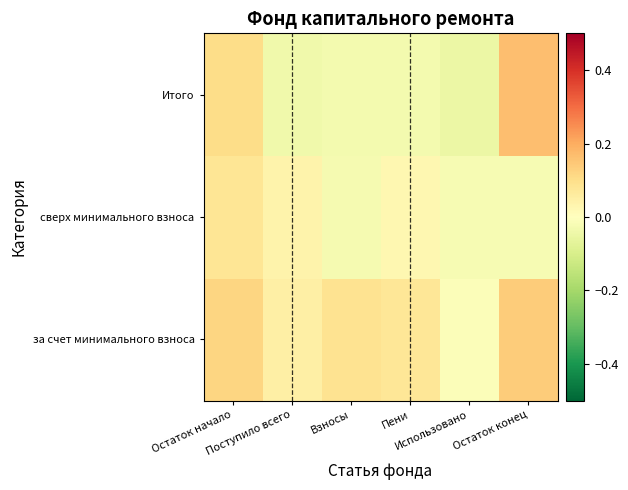

Between Остаток начало and Пени, which is larger?

Остаток начало